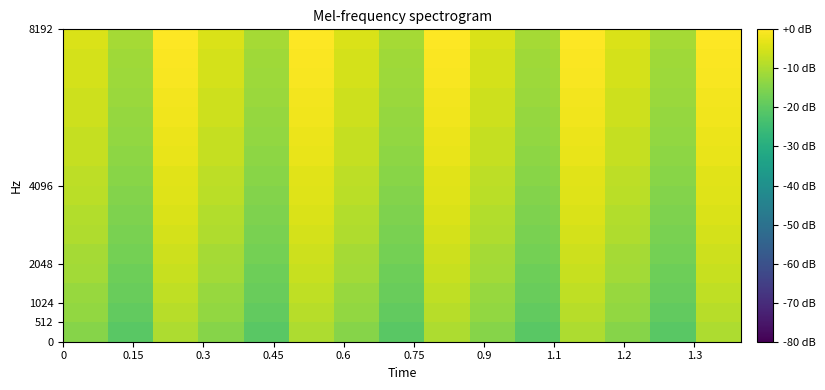

How many series are shown in this chart?

16